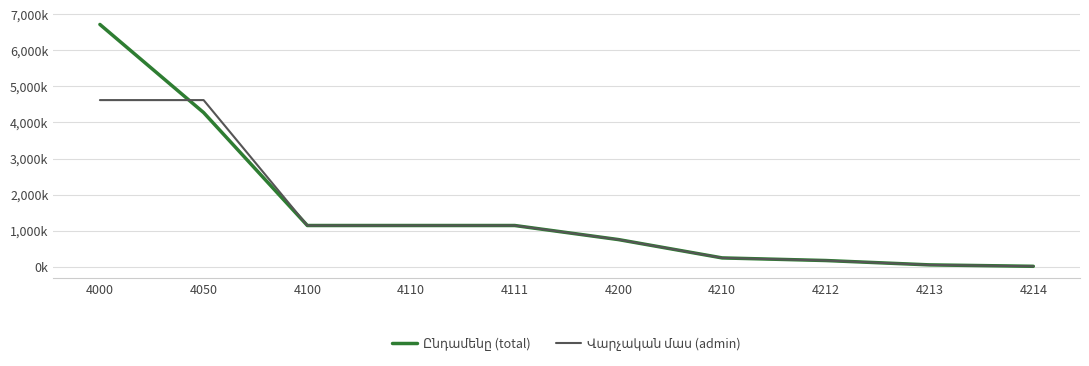

Does the chart display data point markers on the line(s)?

No